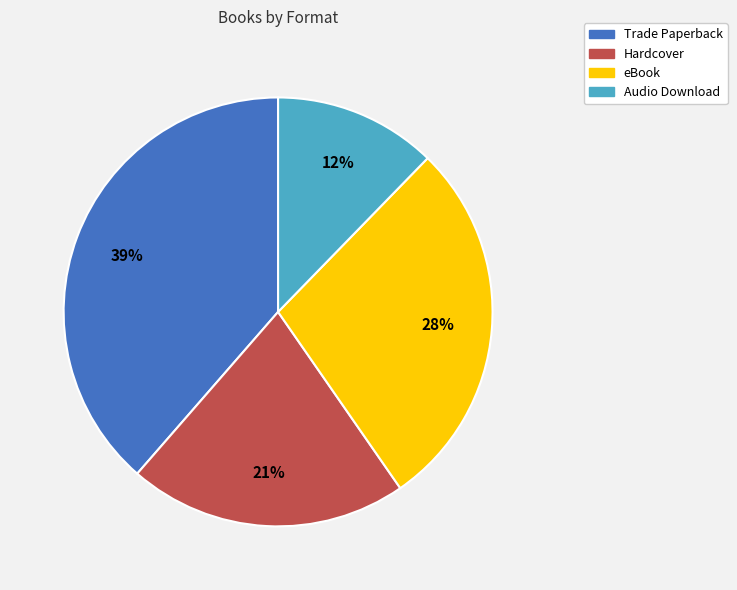

To the nearest percent, what percentage of the pie is Audio Download?

12%